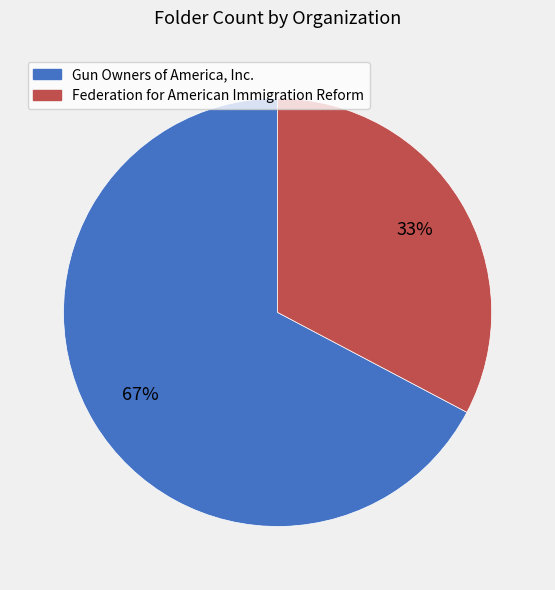

Between Gun Owners of America, Inc. and Federation for American Immigration Reform, which is larger?

Gun Owners of America, Inc.